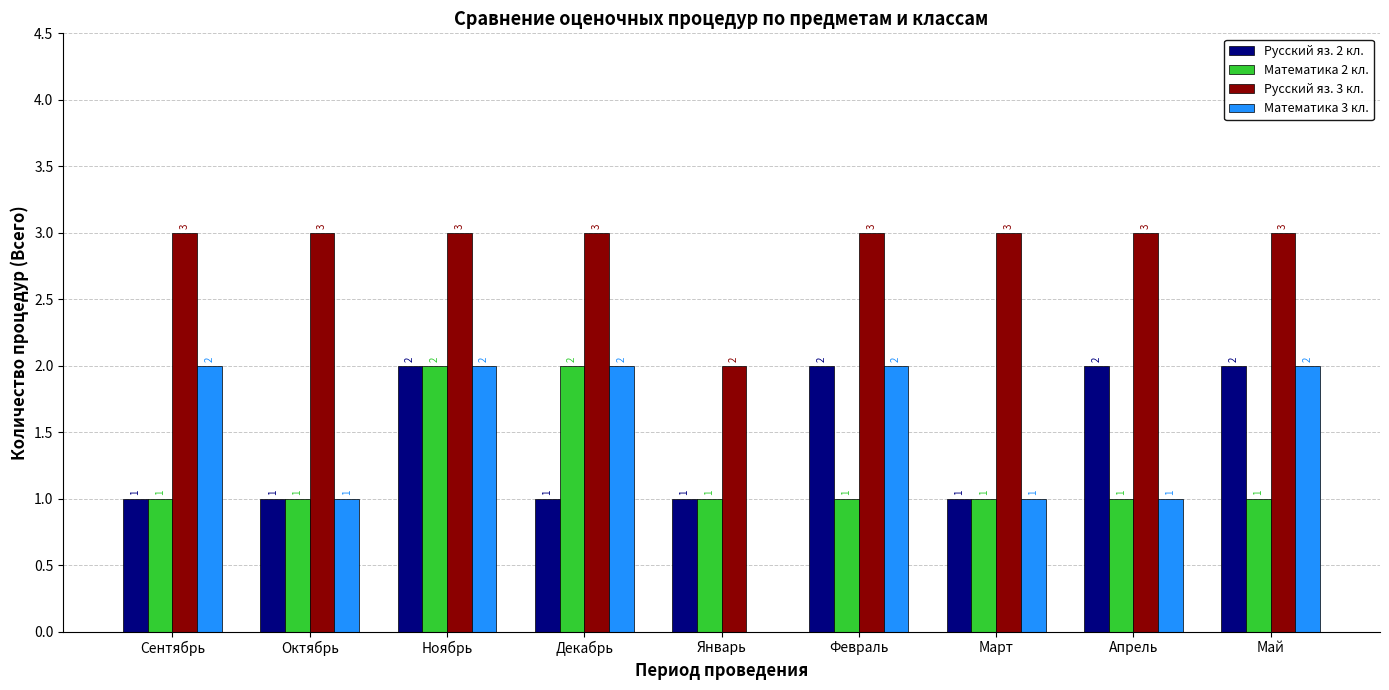

Is it true that Математика 3 кл. equals 1 at Сентябрь?

False